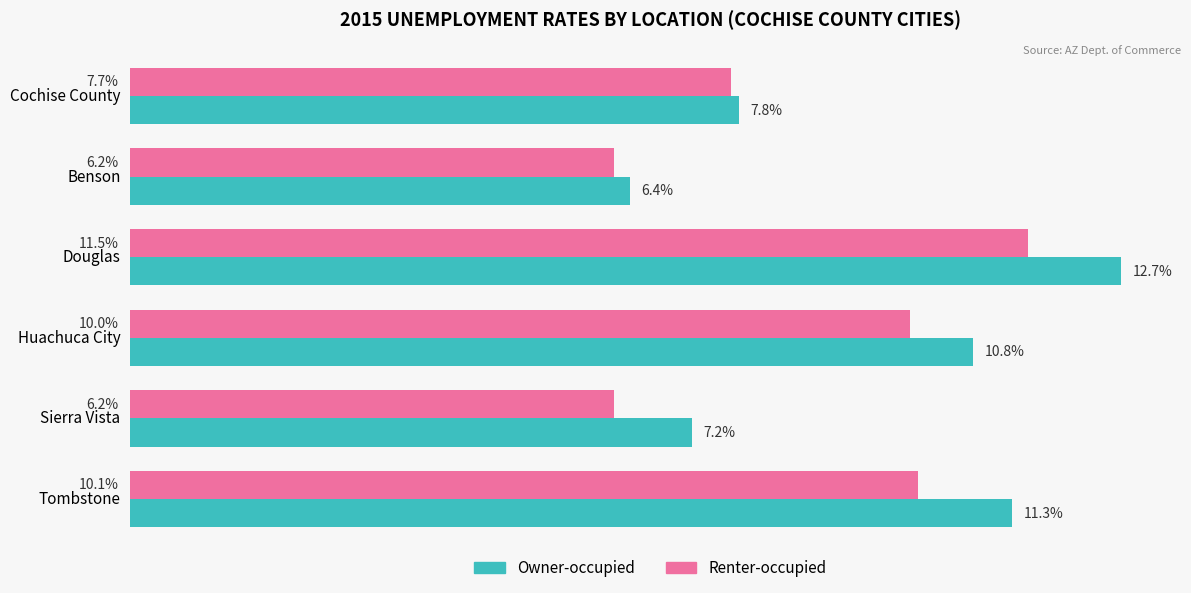

Which series changed the most between Huachuca City and Tombstone?

Owner-occupied